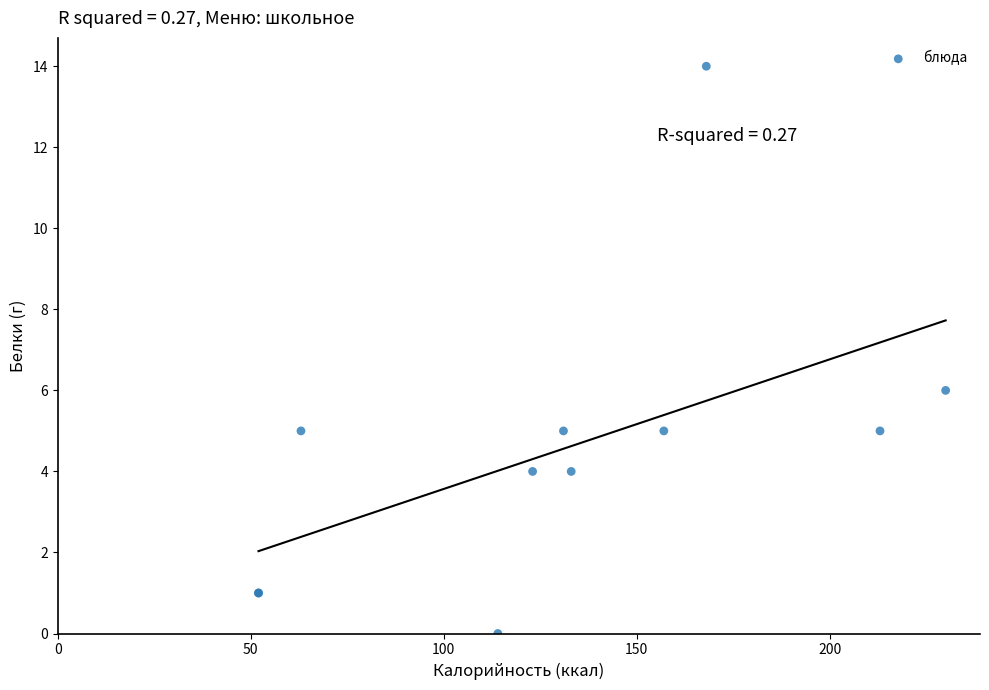

What Y value in the scatter plot is closest to 7?

6